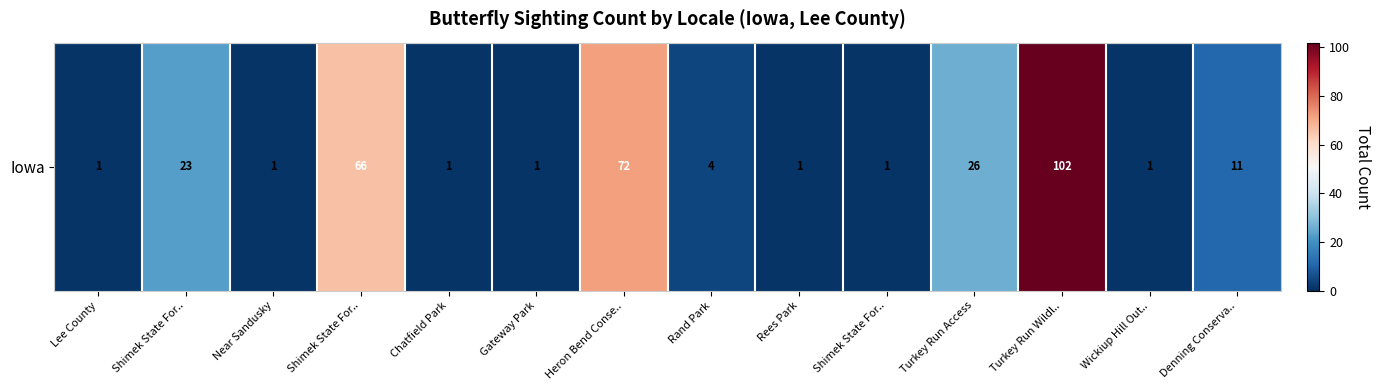

Reading right to left, what are all the values shown in this chart?

11	1	102	26	1	1	4	72	1	1	66	1	23	1